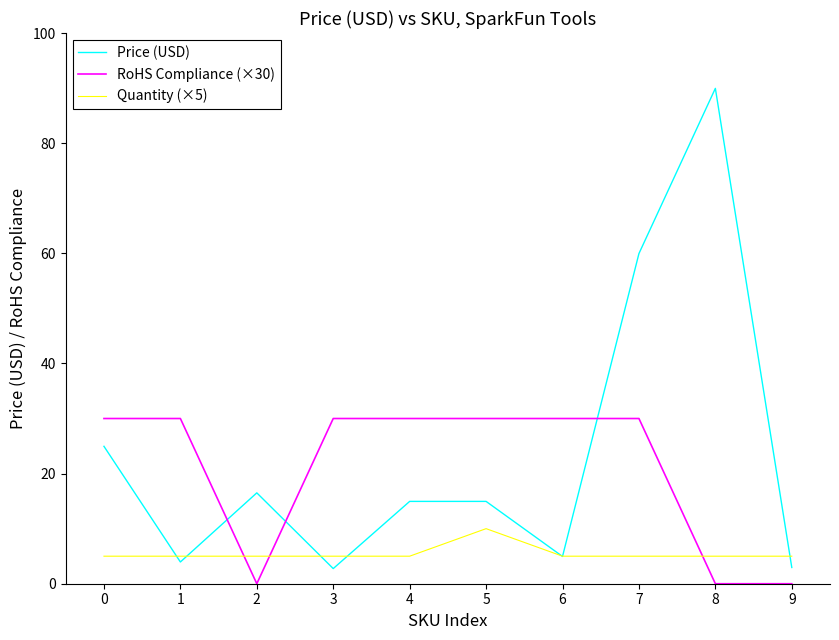

Does the chart display data point markers on the line(s)?

No